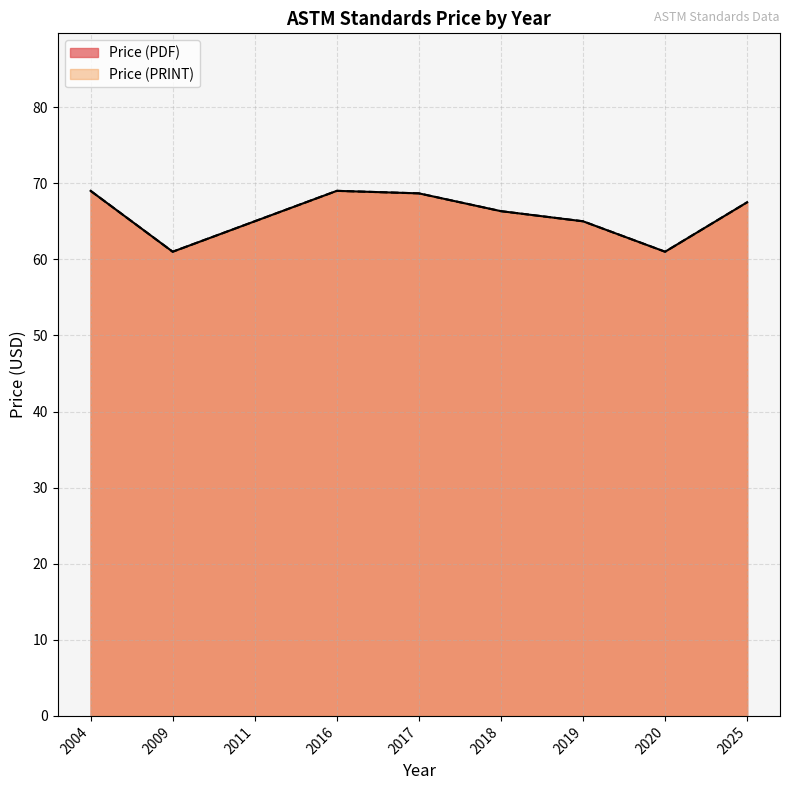

The value of Price (PDF) at 2009 is 28. True or false?

False